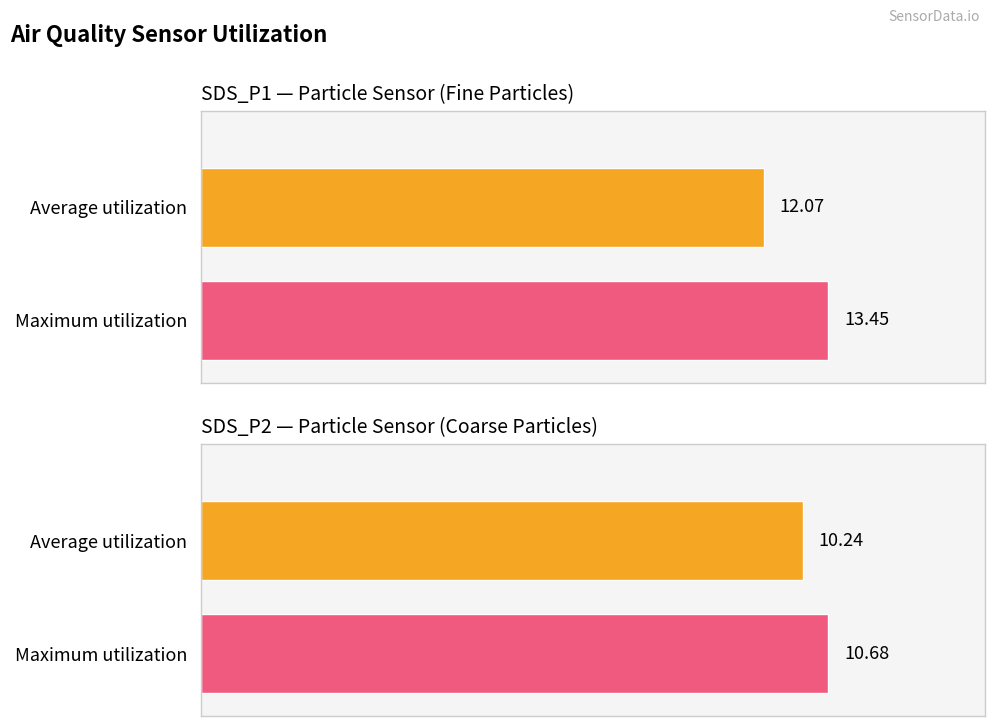

Rank the series by their maximum value, from highest to lowest.

SDS_P1, SDS_P2